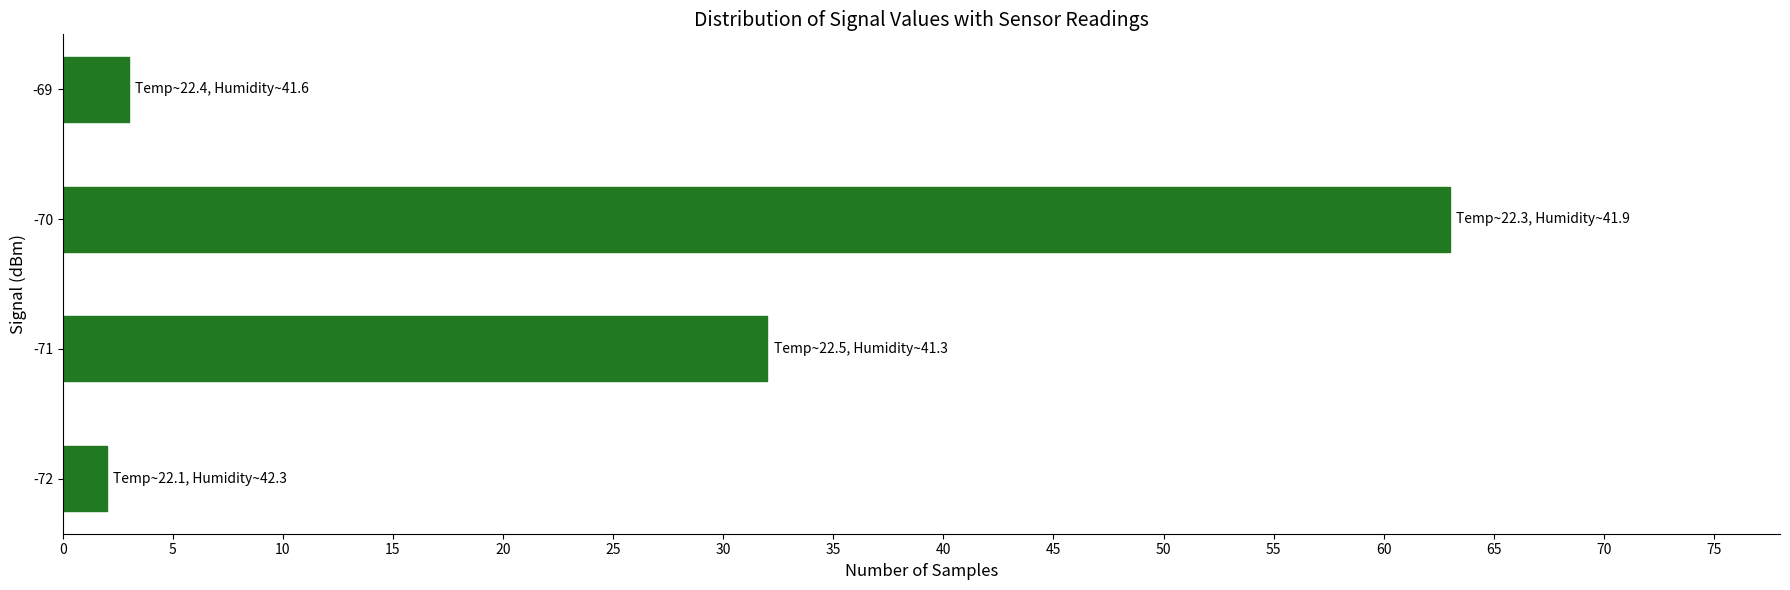

What is the approximate value at -71, to the nearest 10?

30